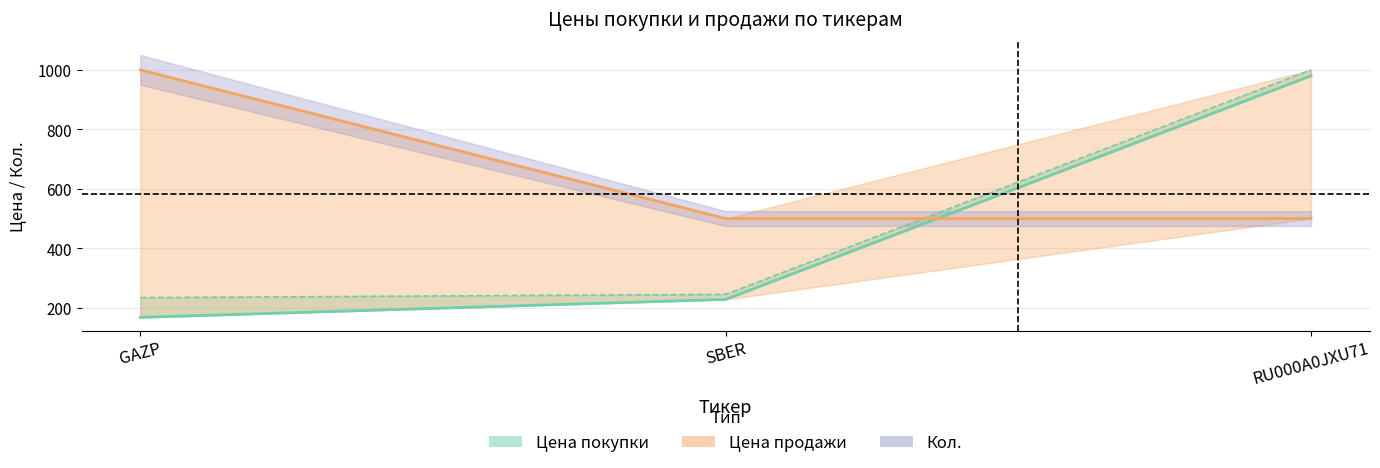

Which series has the largest total across all categories?

Кол.